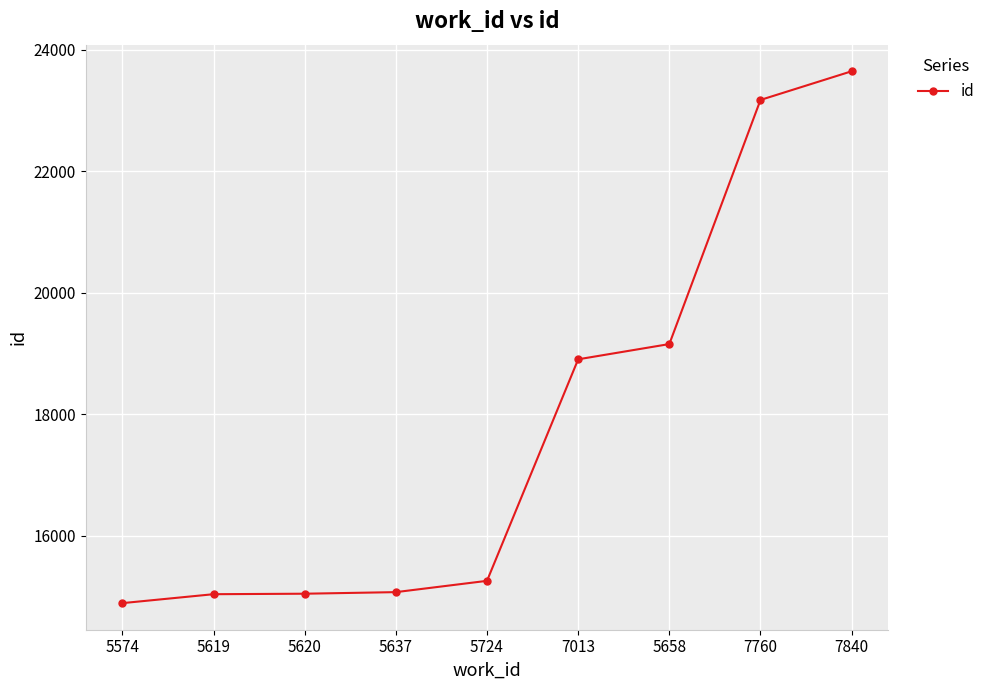

Approximately how many times larger is the value at 7840 compared to 5658?

1.2